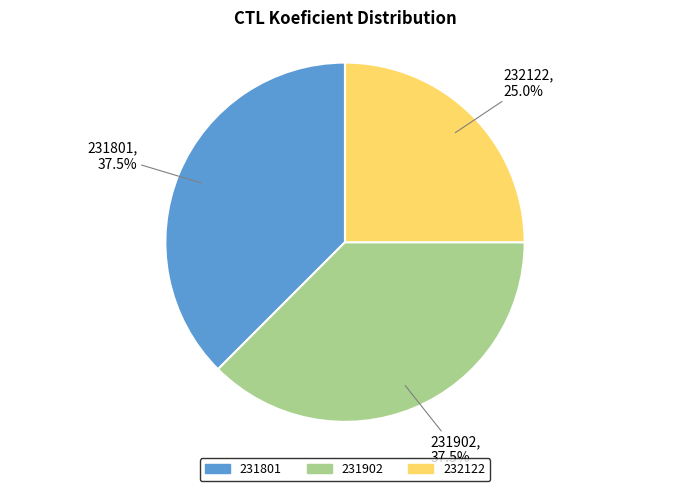

Combined, do 232122 and 231902 account for over 50%?

Yes